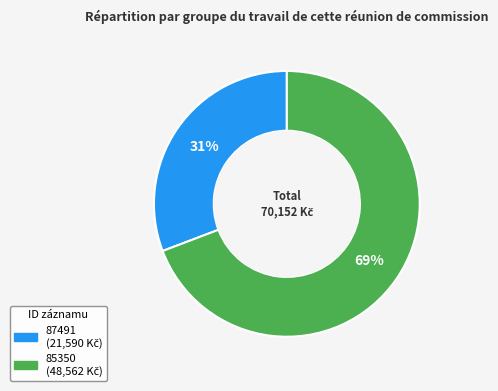

What percentage is the 85350 slice, to the nearest percent?

69%